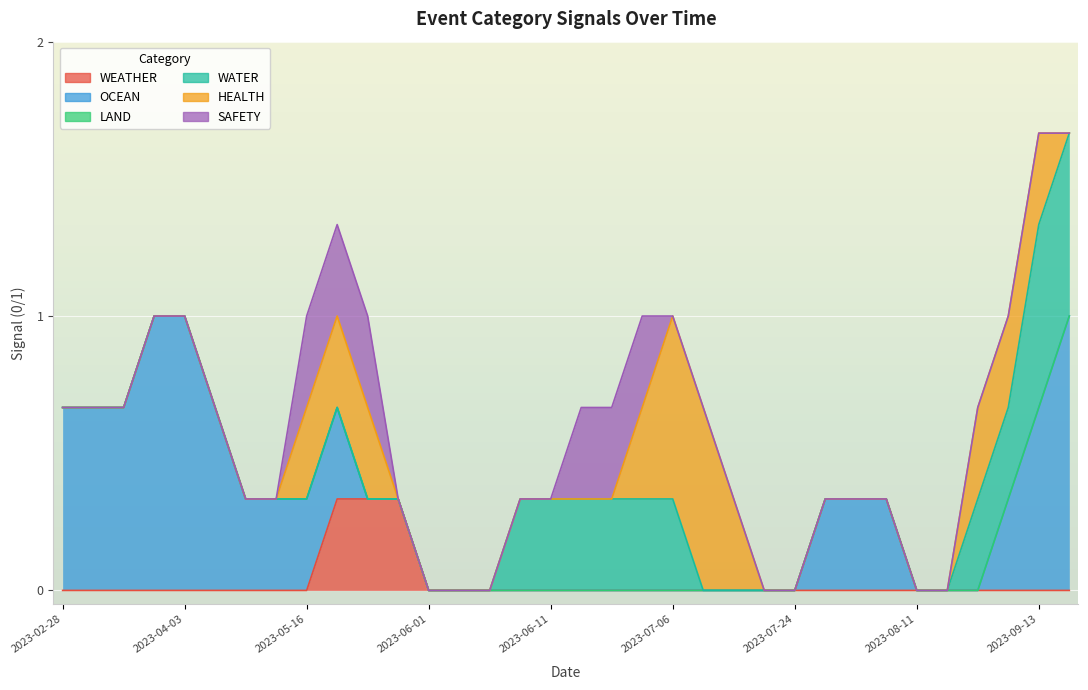

At which label does LAND reach its minimum?

2023-02-28